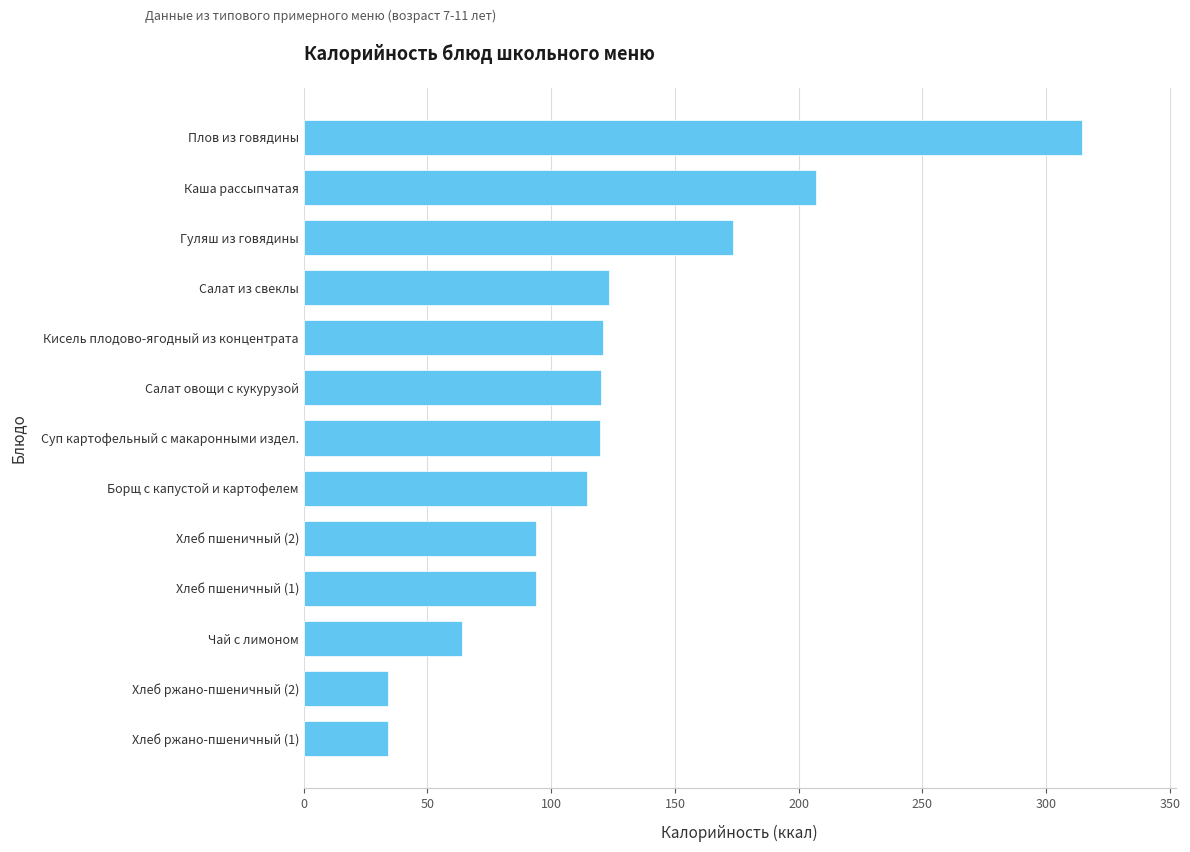

Does the chart contain any negative values?

No